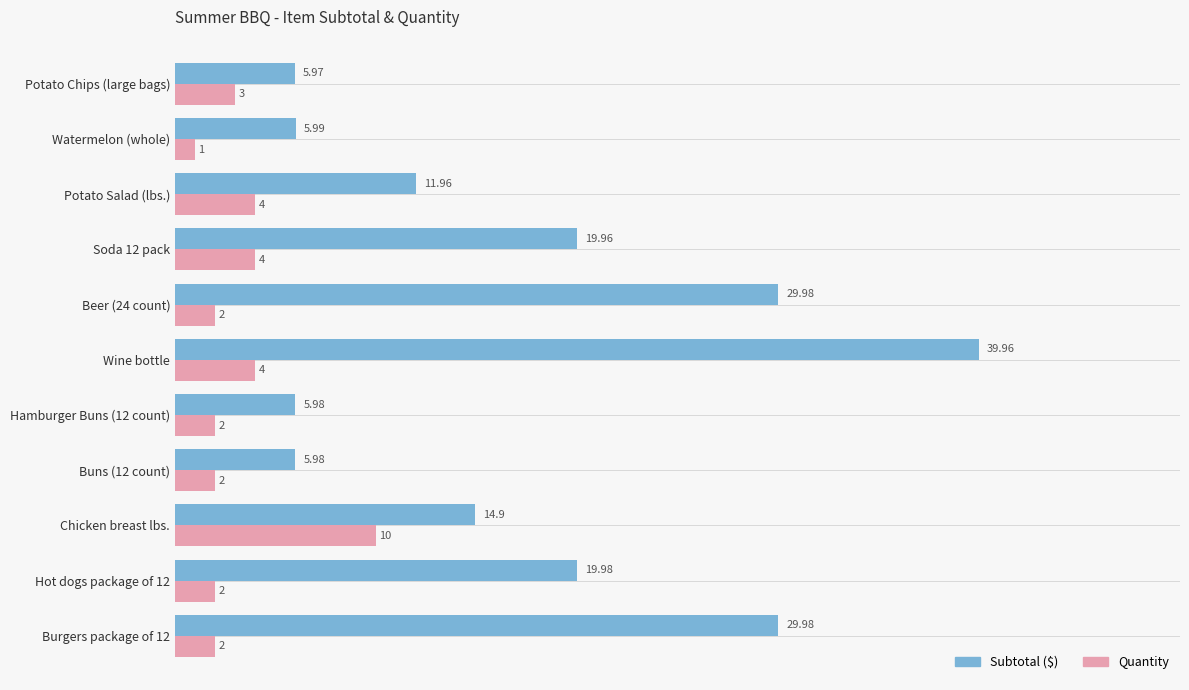

At which category does the chart reach its peak across all series?

Wine bottle